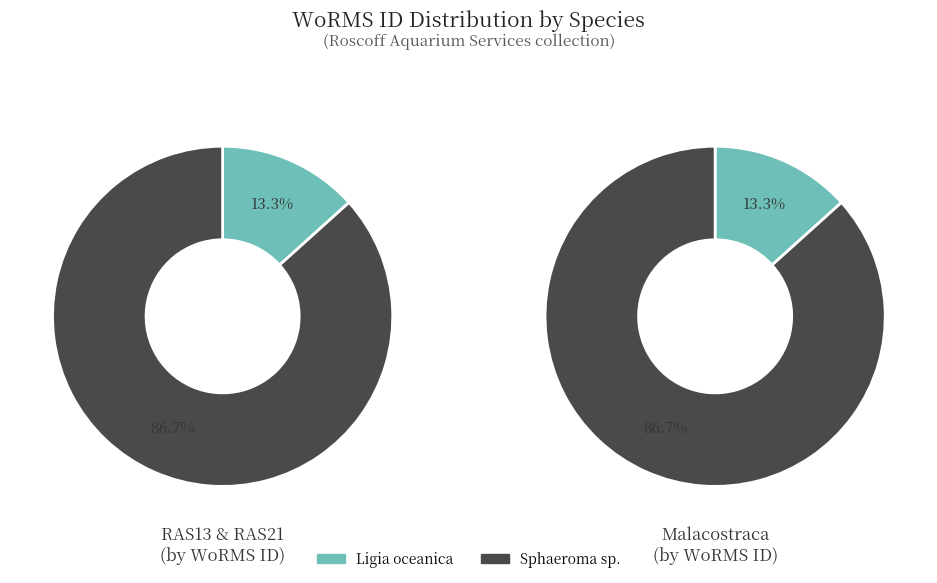

Which slice is the largest?

Sphaeroma sp.